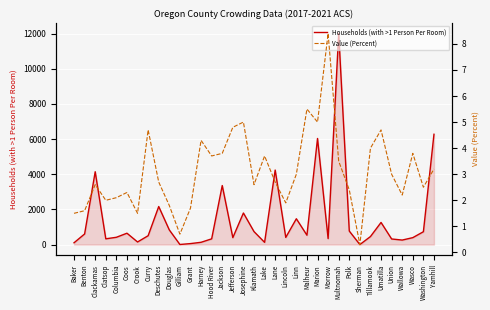

What is the difference between the maximum and minimum values in the Value (Percent) series?

8.1